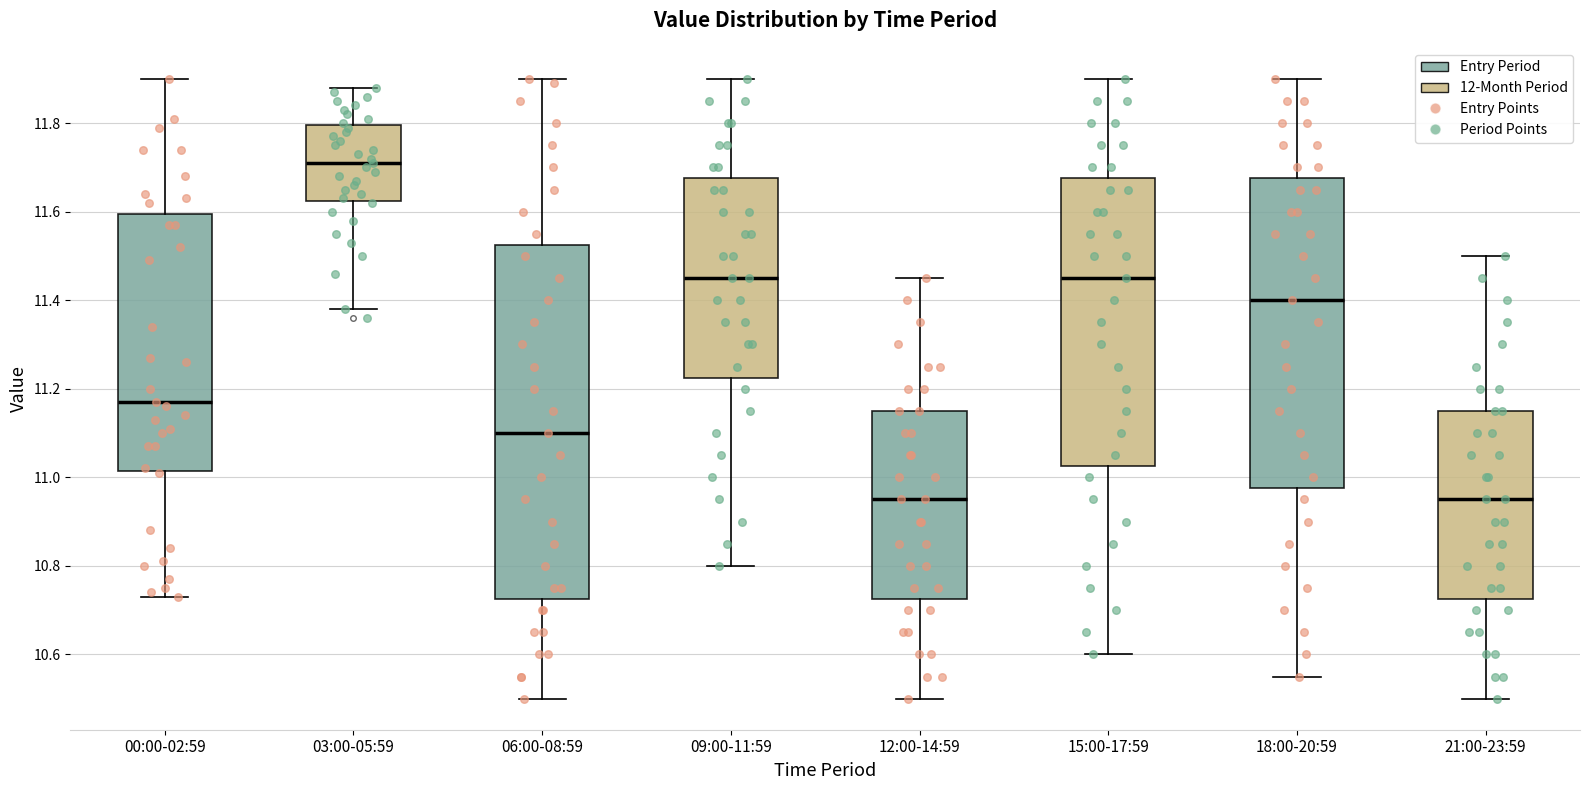

Comparing the boxes themselves (not the whiskers), which one is the tallest?

06:00-08:59